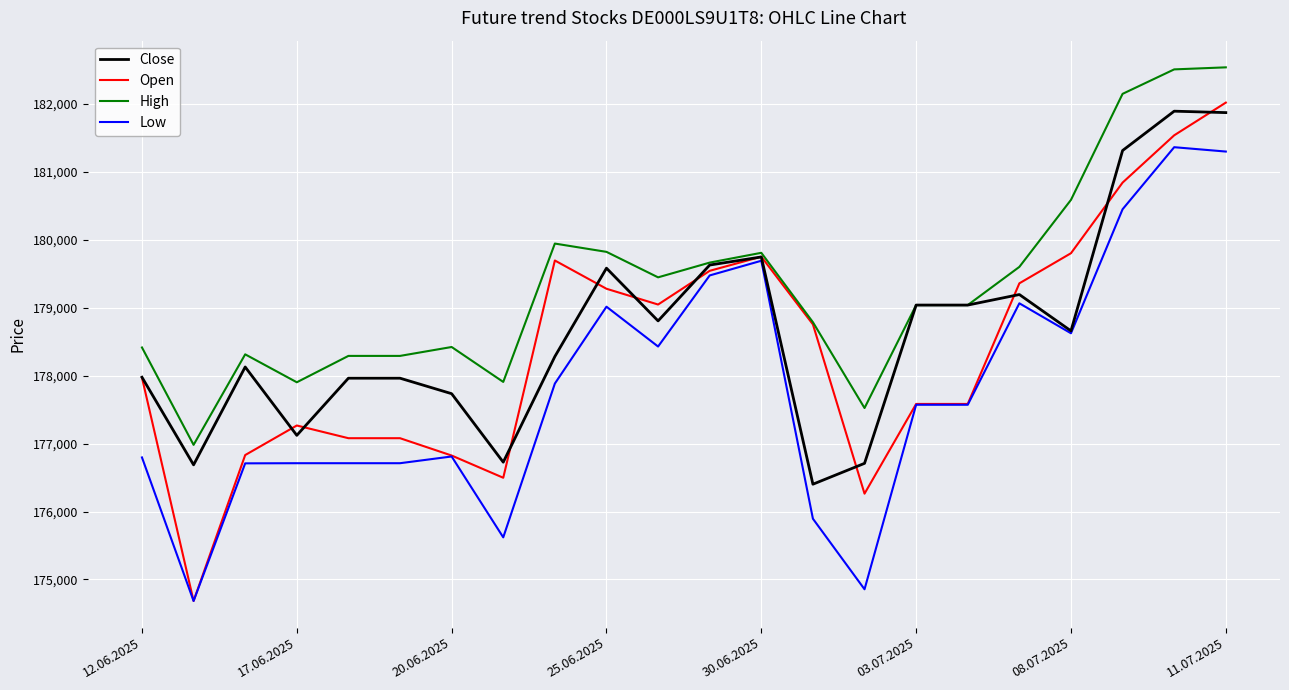

Which series has the widest spread of values?

Open